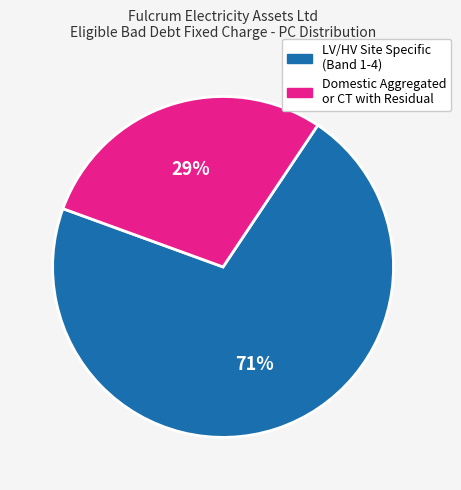

Does any single category account for the majority?

Yes